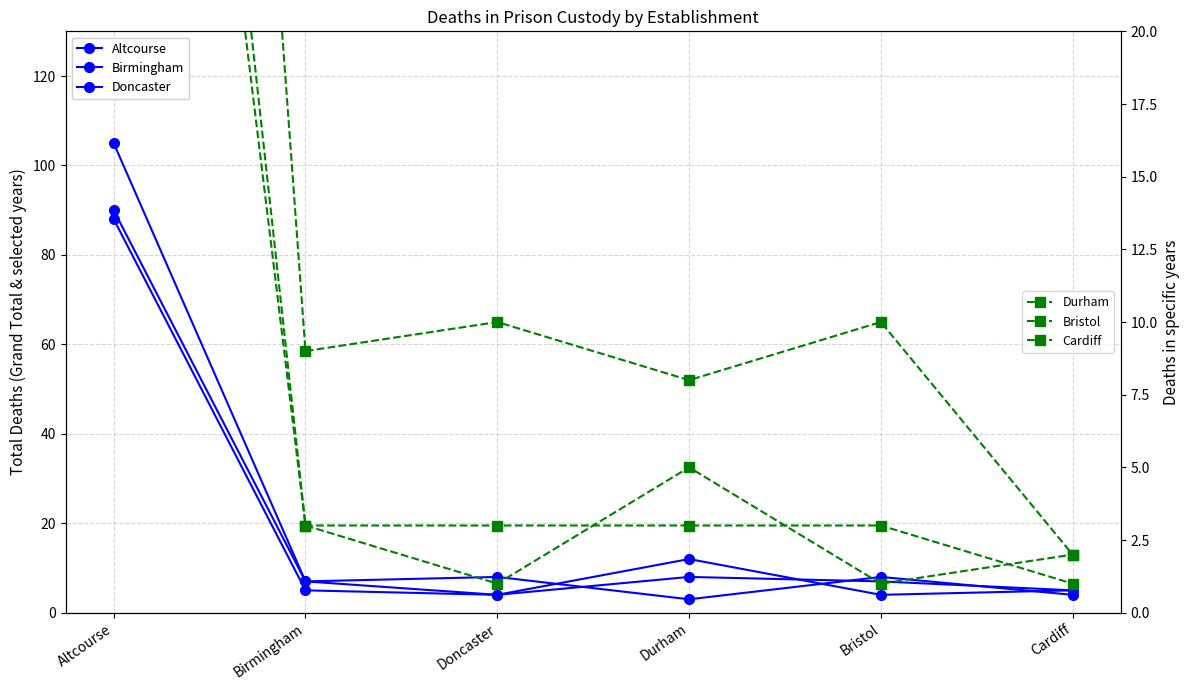

Where does the Cardiff series first go above 3?

Altcourse